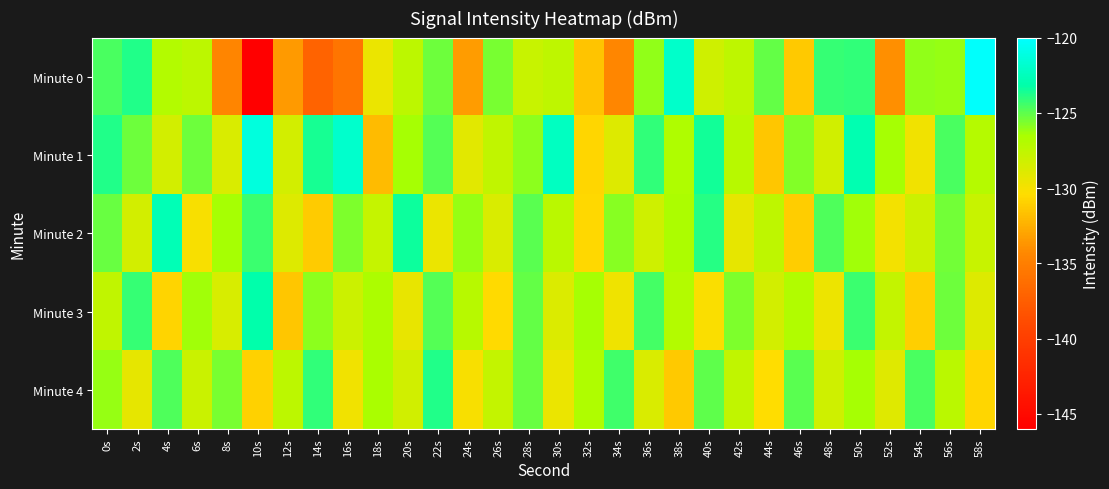

How many distinct data groups are displayed?

5